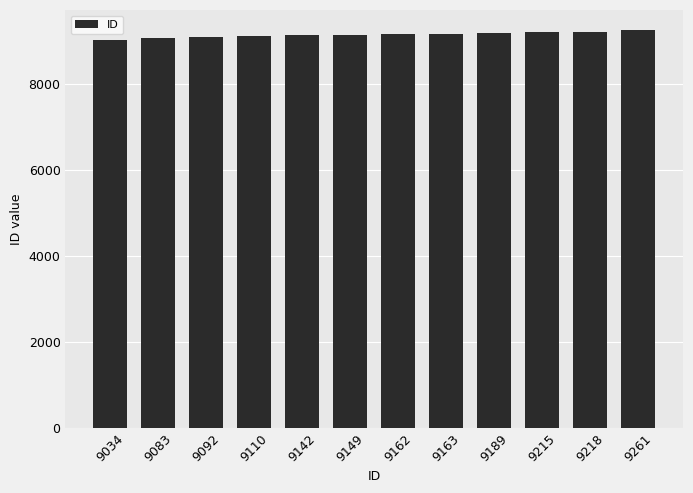

The chart shows a value of 14808 at 9149. True or false?

False